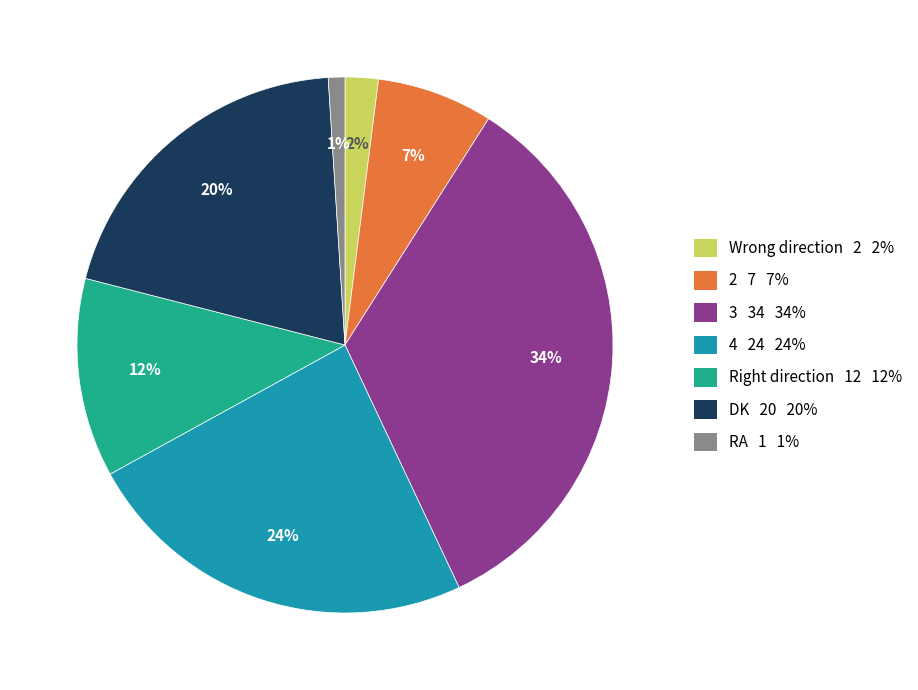

Count the number of slices in the pie.

7